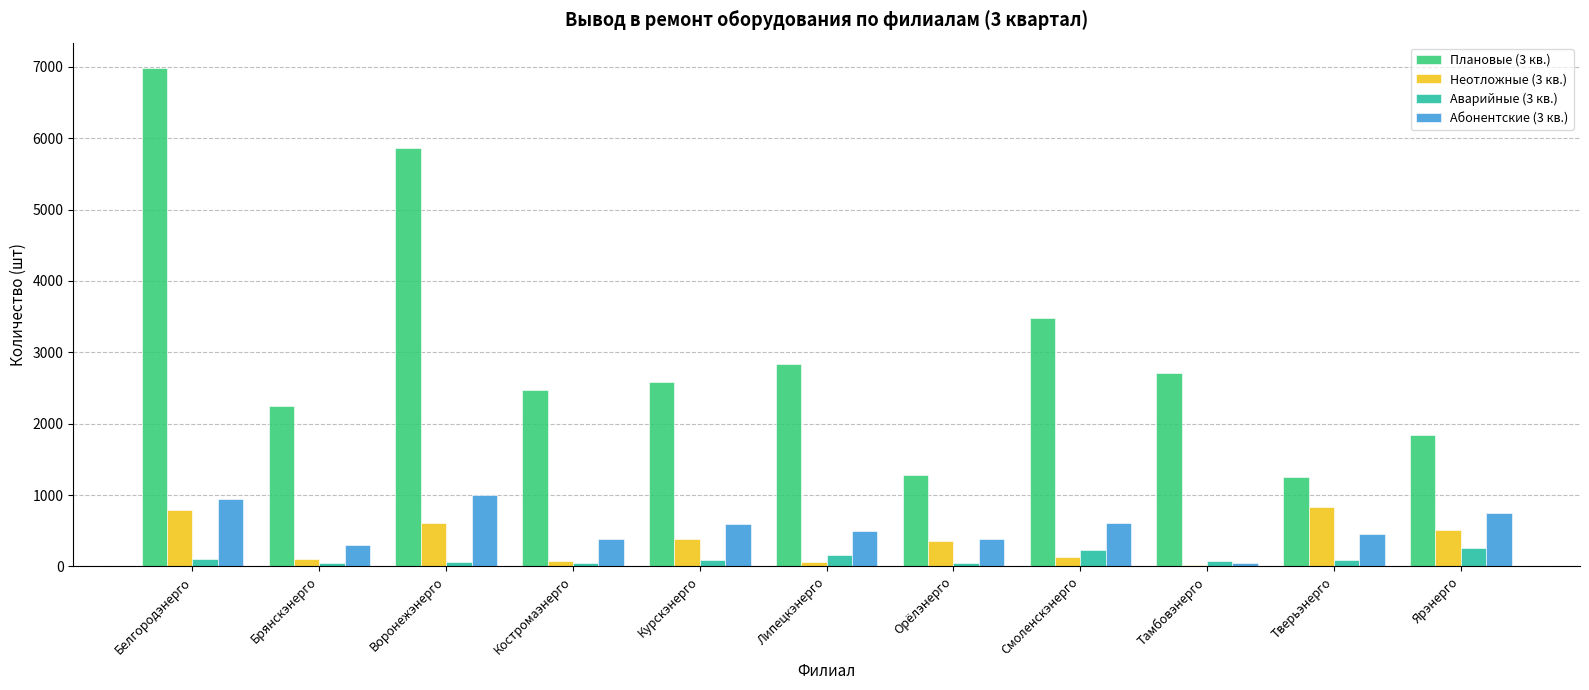

What is the difference between the highest and lowest values at Ярэнерго?

1593